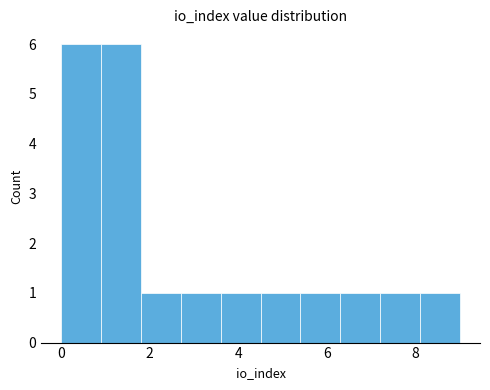

Reading left to right, transcribe this chart: for each bar, give the range it covers on the x-axis and its height. Neither the bar edges nor the heights are printed on the chart, so give them approximately, as read against the axes.

0.0 to 0.9: 6
0.9 to 1.8: 6
1.8 to 2.7: 1
2.7 to 3.6: 1
3.6 to 4.5: 1
4.5 to 5.4: 1
5.4 to 6.3: 1
6.3 to 7.2: 1
7.2 to 8.1: 1
8.1 to 9.0: 1